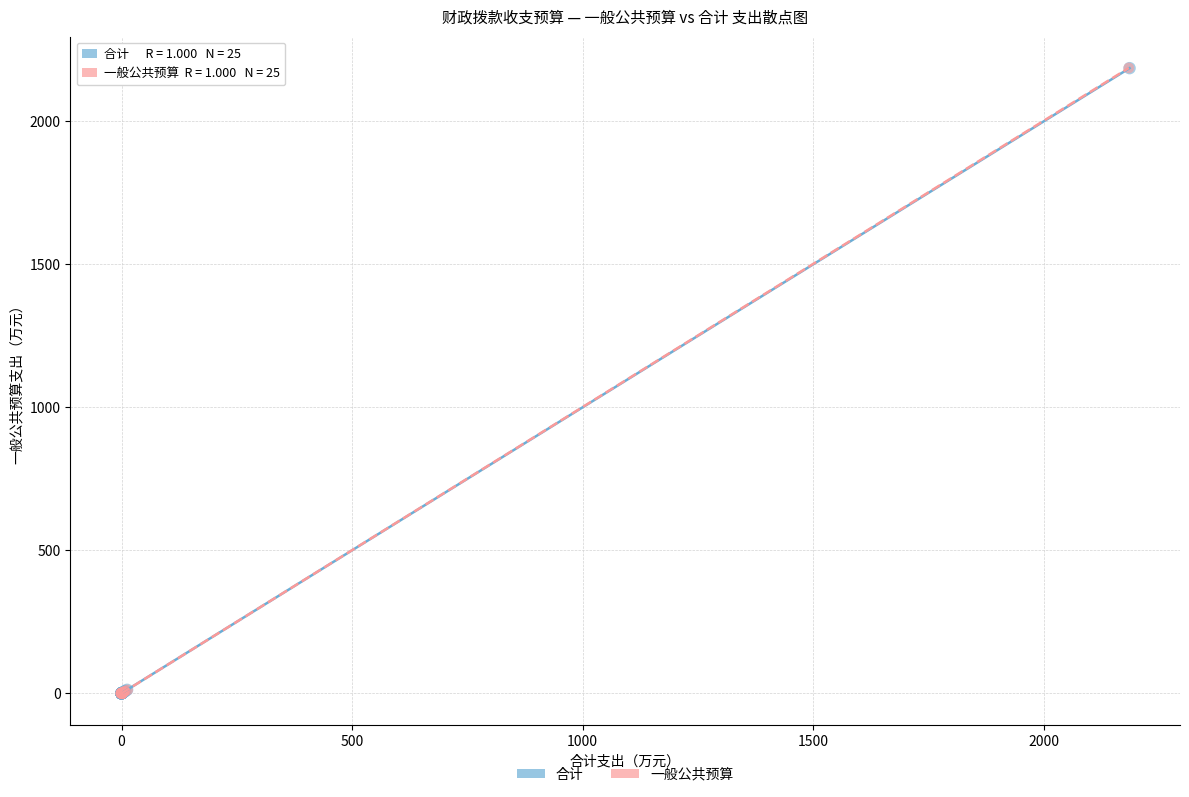

Which series has the largest Y range (max minus min)?

一般公共预算